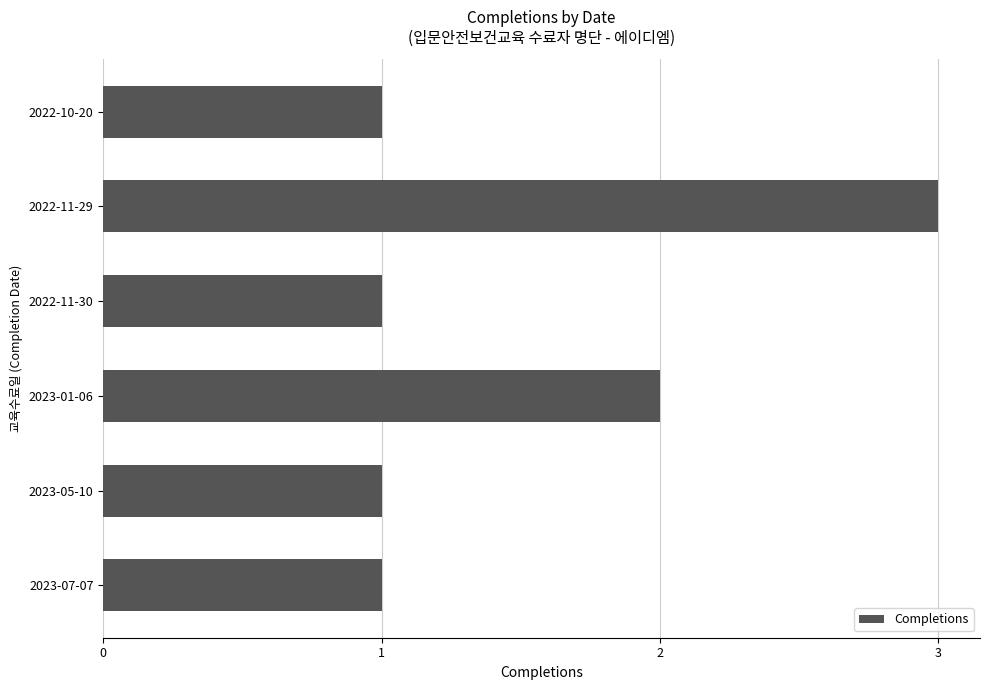

What is the minimum value shown in the chart?

1